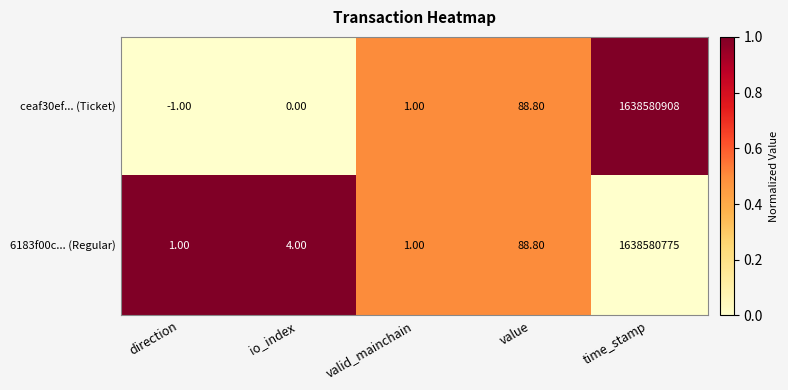

Which category has the highest value in the ceaf30ef... (Ticket) series?

time_stamp